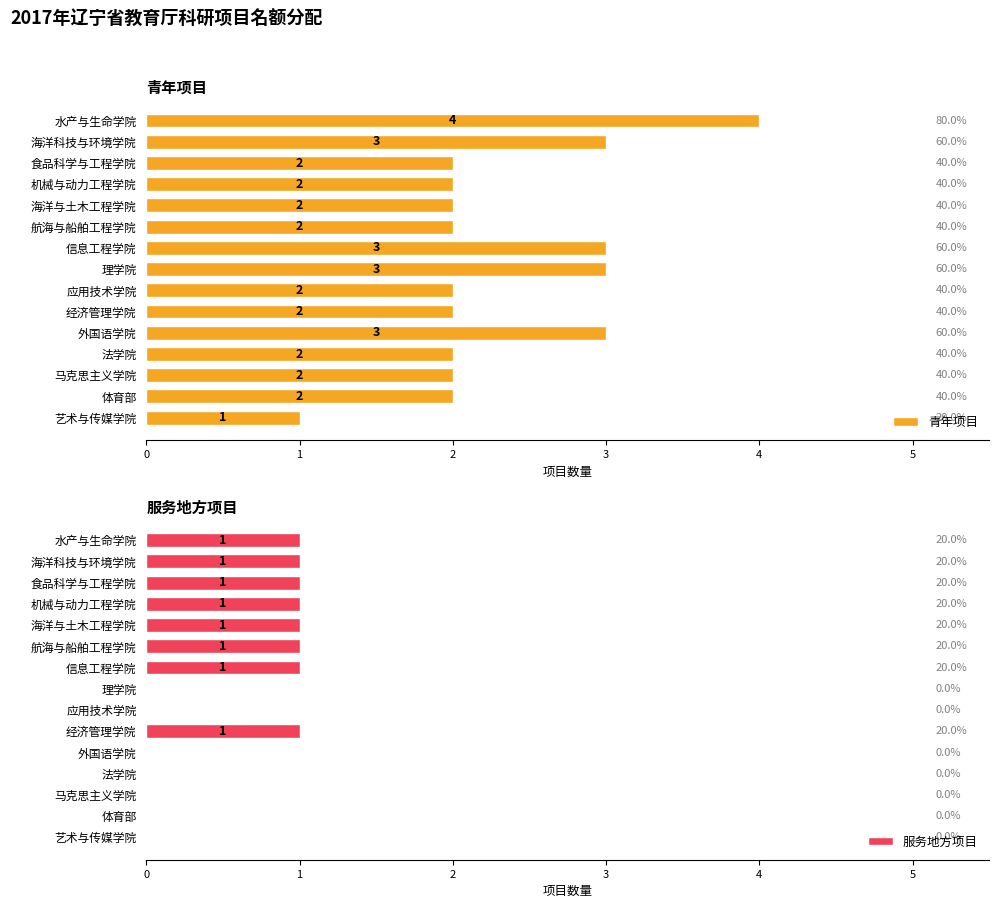

What is the average value of the 服务地方项目 series?

1